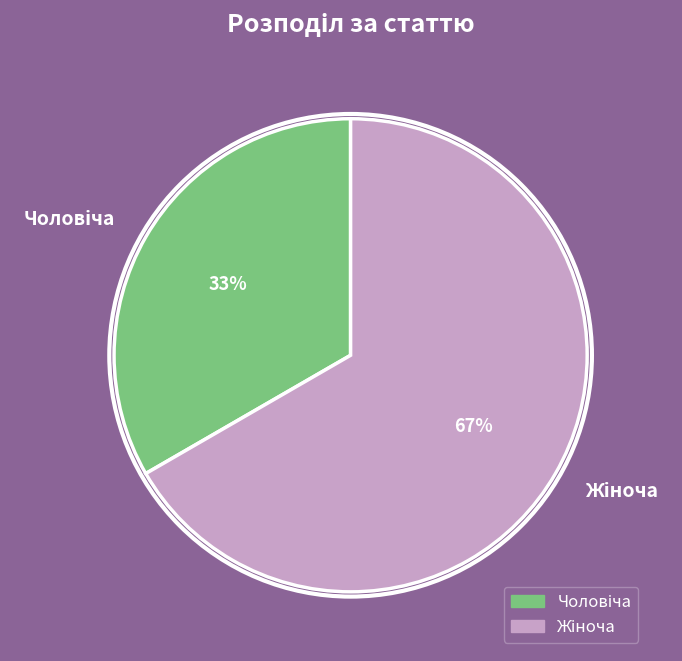

To the nearest percent, what is the average slice percentage?

50%